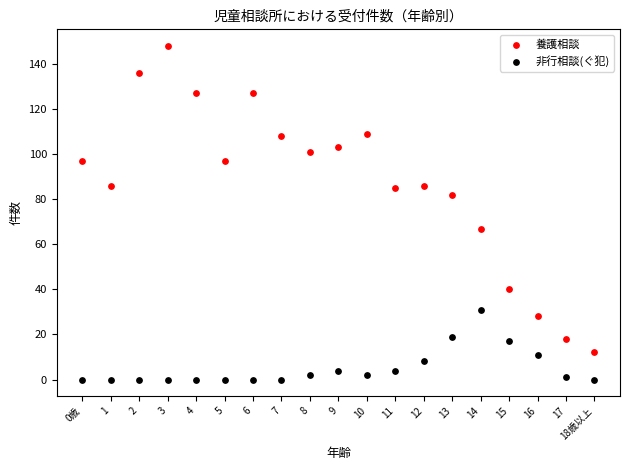

In the 養護相談 series, what Y value is closest to 80?

82